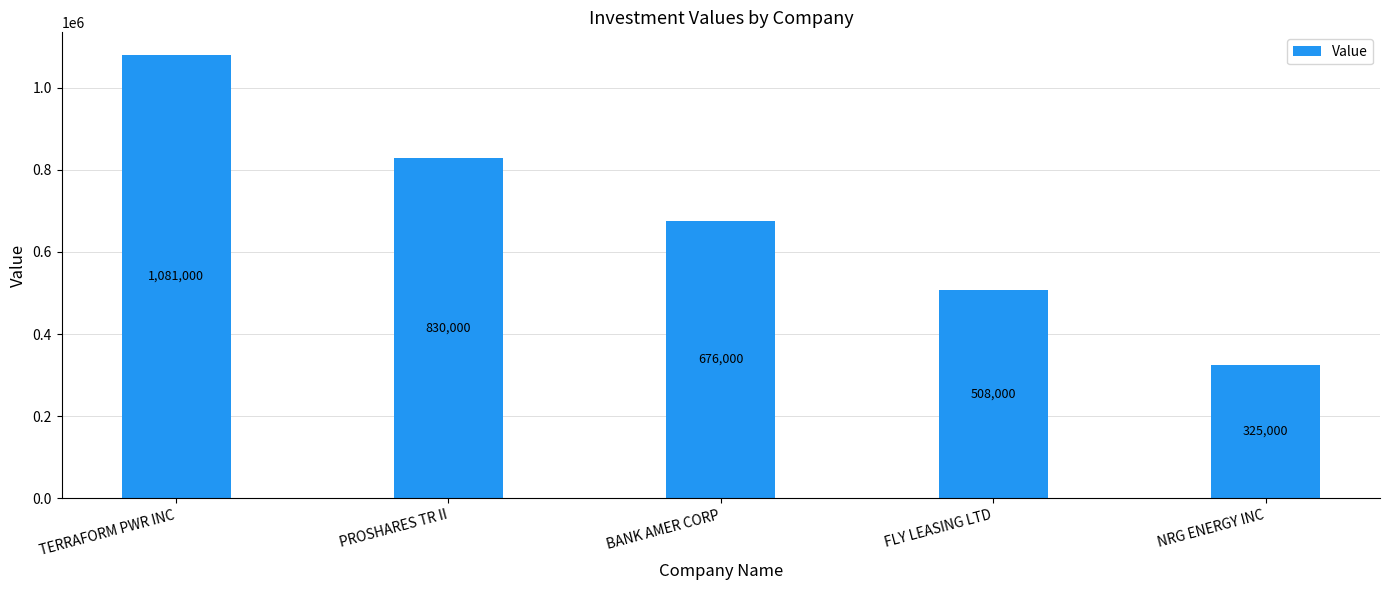

The value at NRG ENERGY INC is 90171. True or false?

False